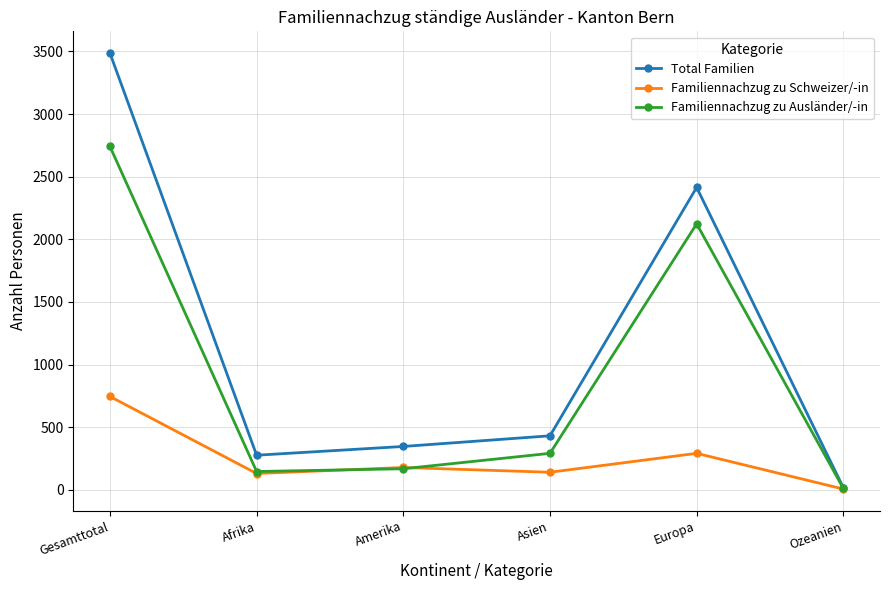

List the labels in order of Total Familien value, smallest first.

Ozeanien, Afrika, Amerika, Asien, Europa, Gesamttotal